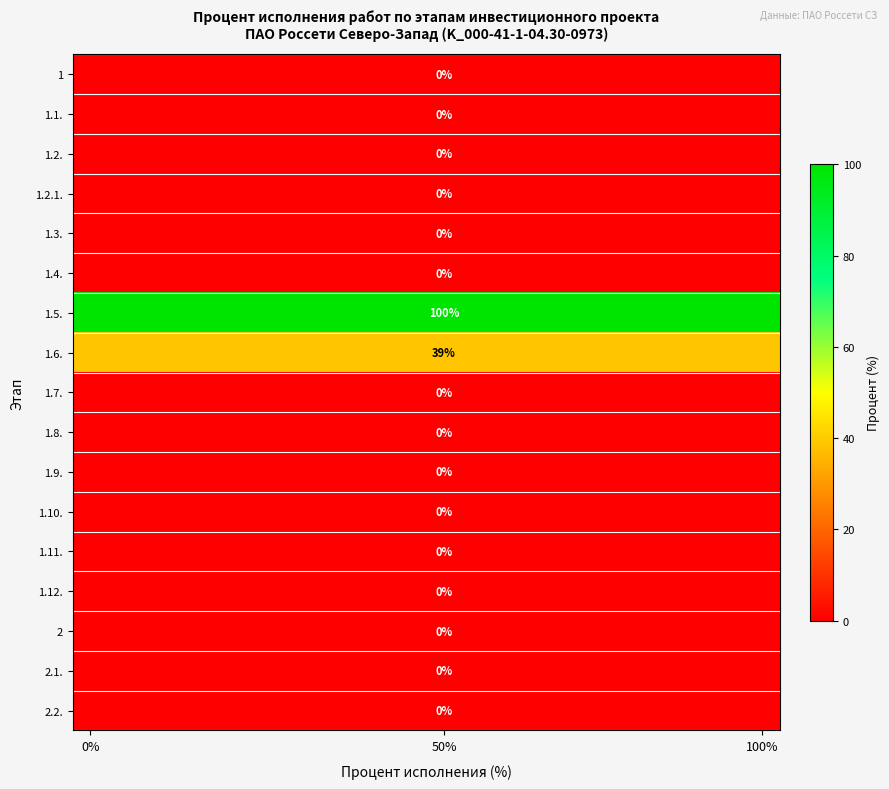

What is the spread (max minus min) of values at 50%?

100